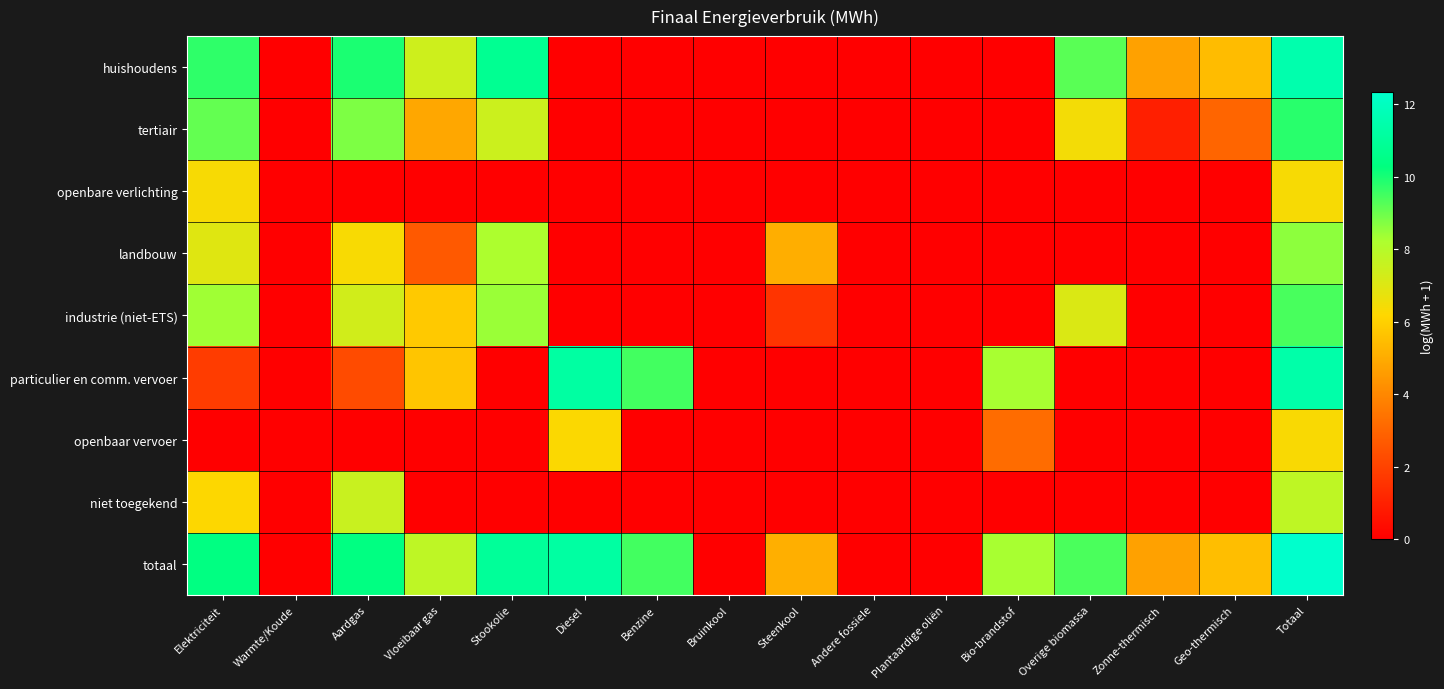

Which label corresponds to the smallest value in the chart?

Warmte/Koude